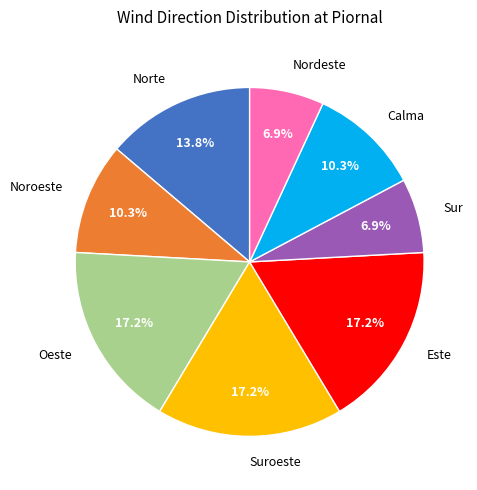

Combined, what portion of the pie is Calma and Suroeste?

27.6%